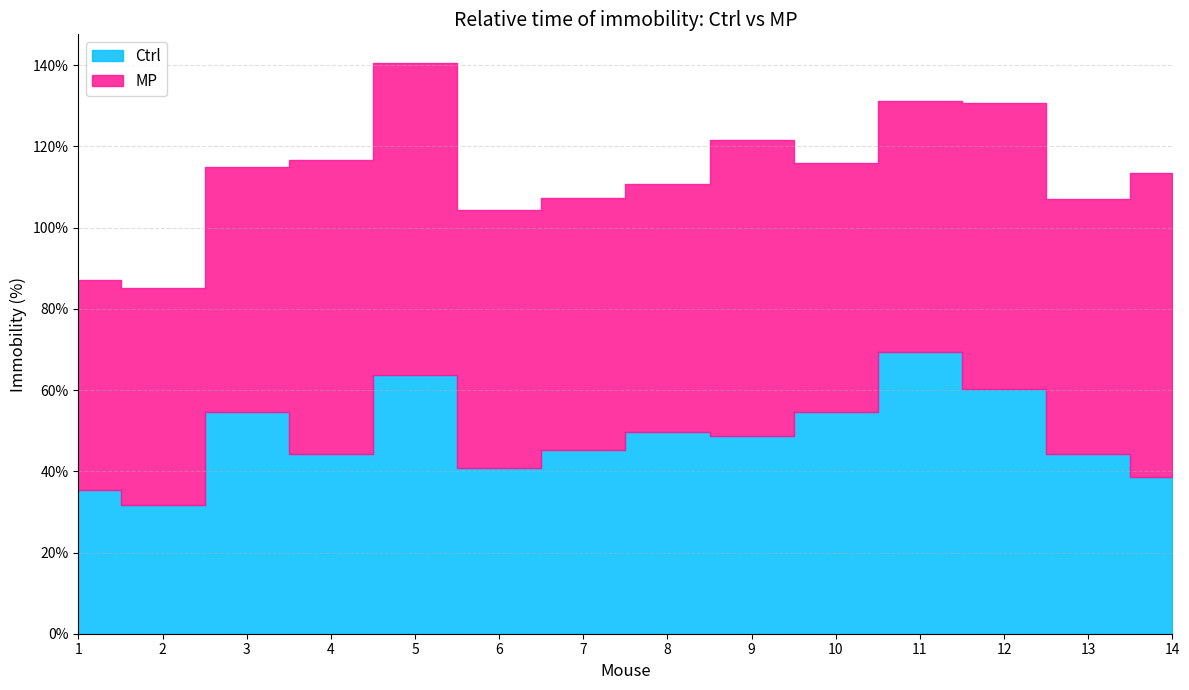

At which category does the chart reach its peak across all series?

5